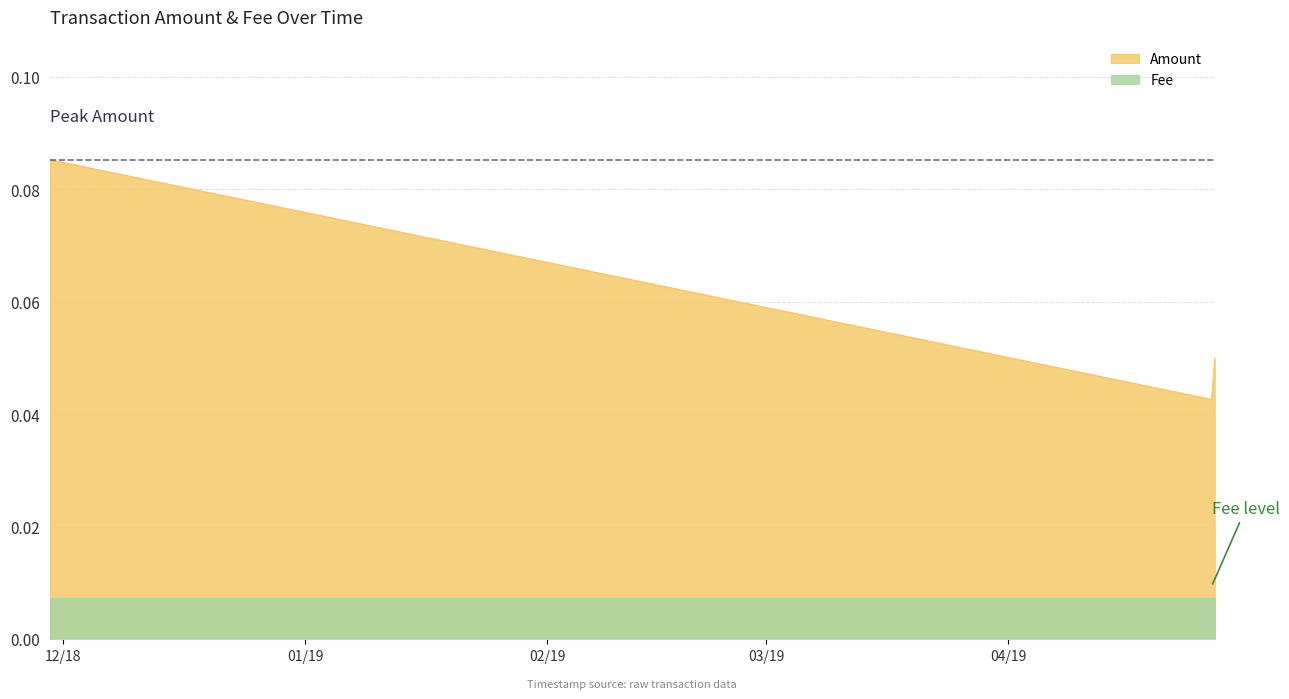

What is the label of the 2nd point from the left?

2019-04-26 23:44:27